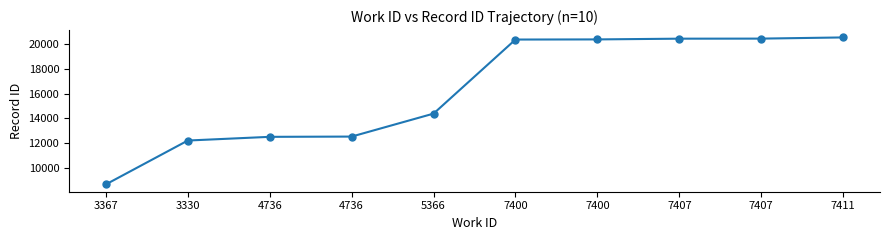

Between 7407 and 5366, which is larger?

7407